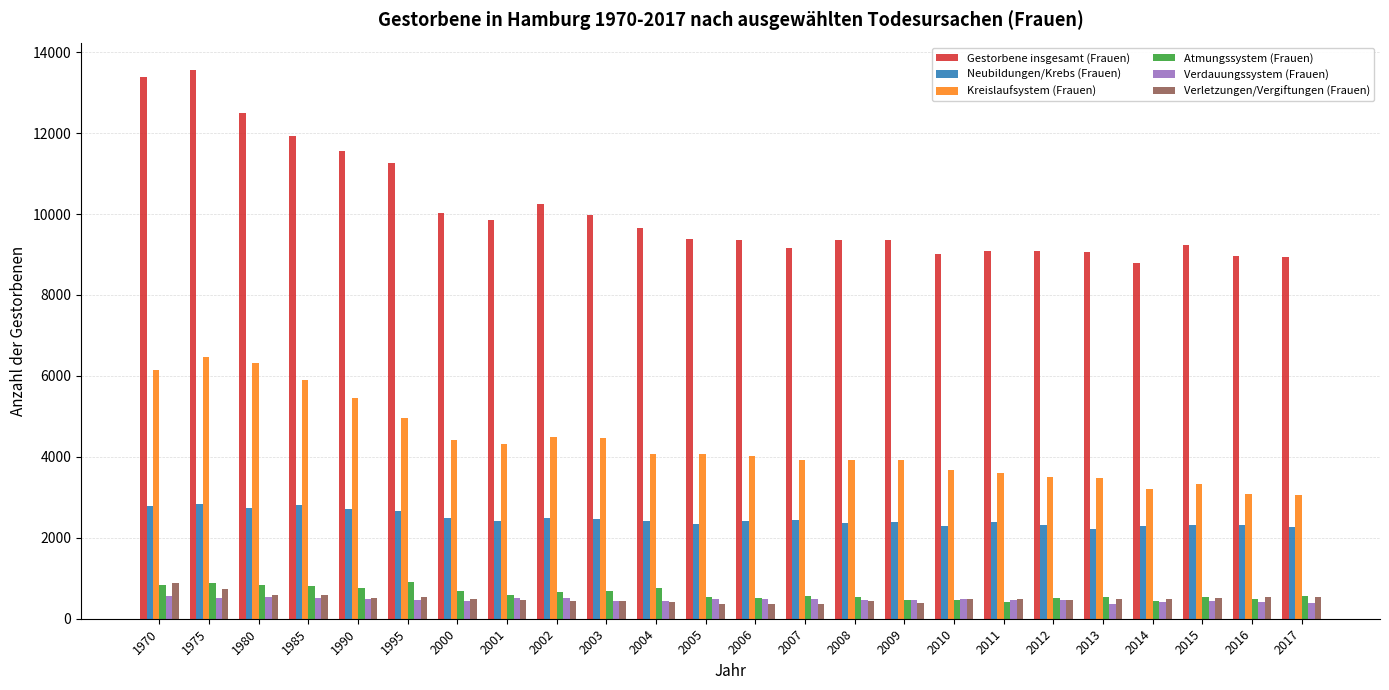

What is the difference between the maximum and minimum values in the Verletzungen/Vergiftungen (Frauen) series?

523